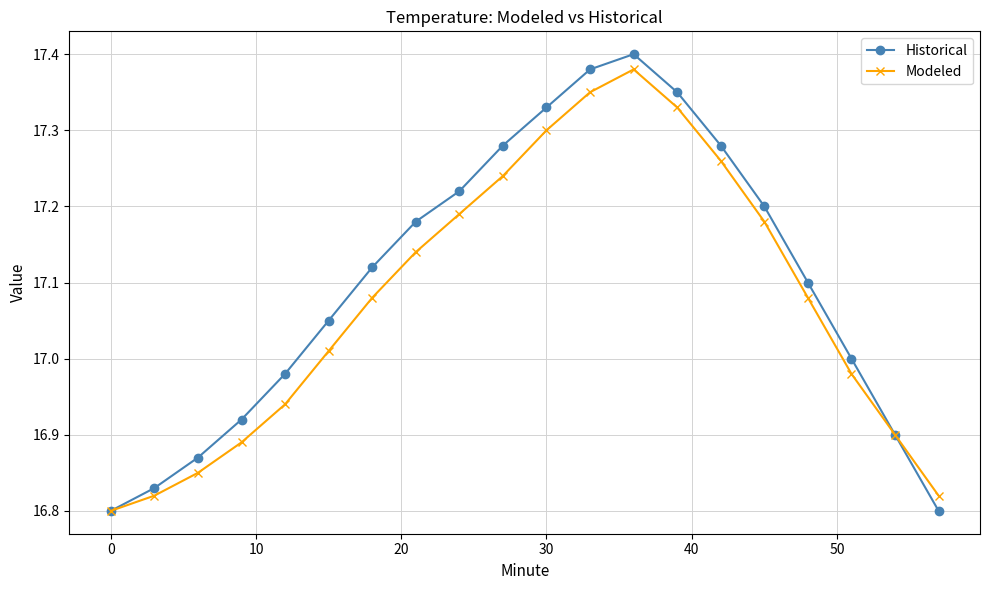

At how many categories does at least one series exceed 16?

20